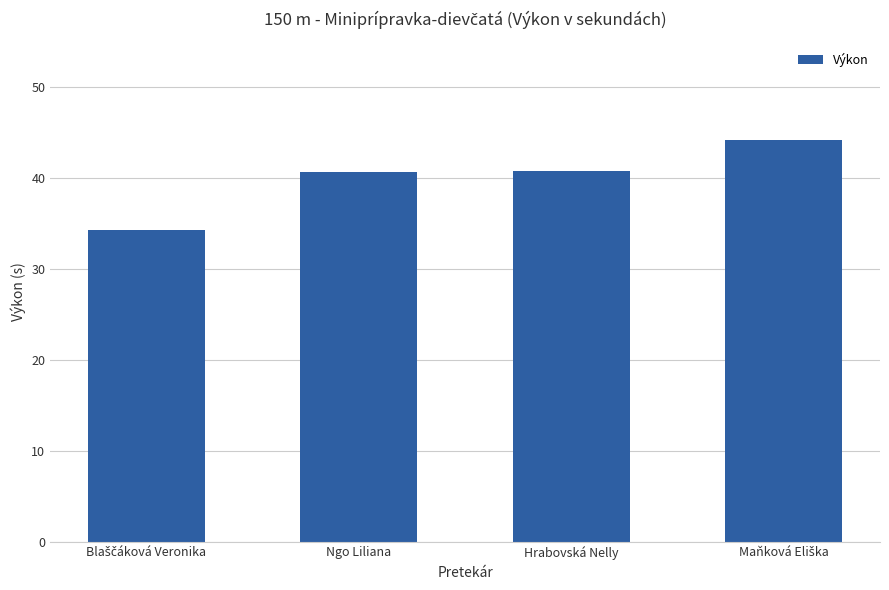

What position from the right is Hrabovská Nelly?

2